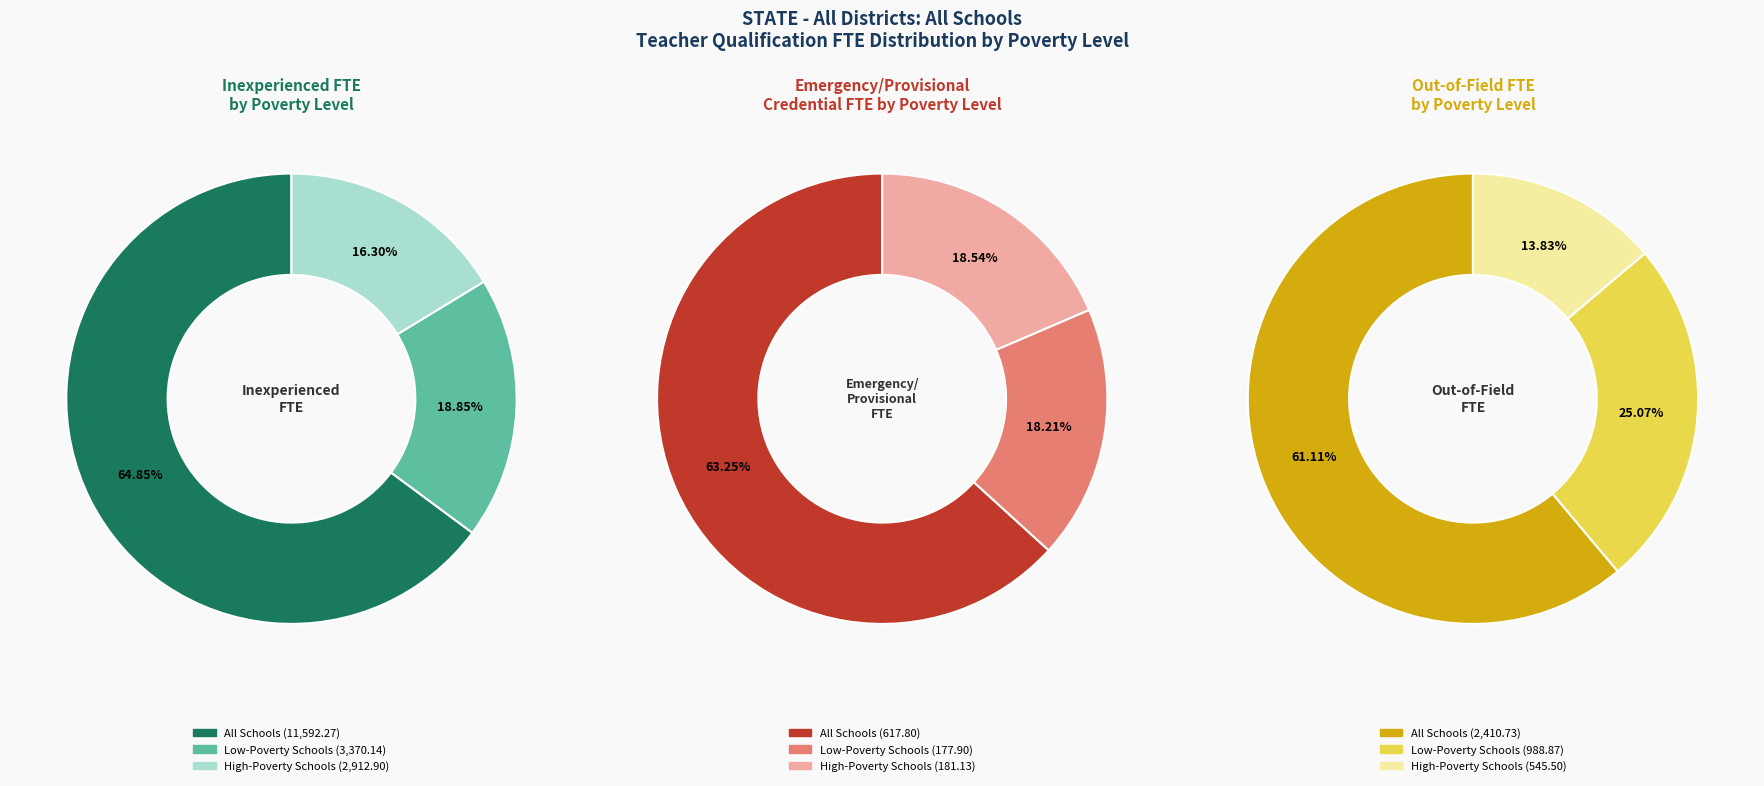

What is the total percentage of High-Poverty Schools and All Schools?

81.1%